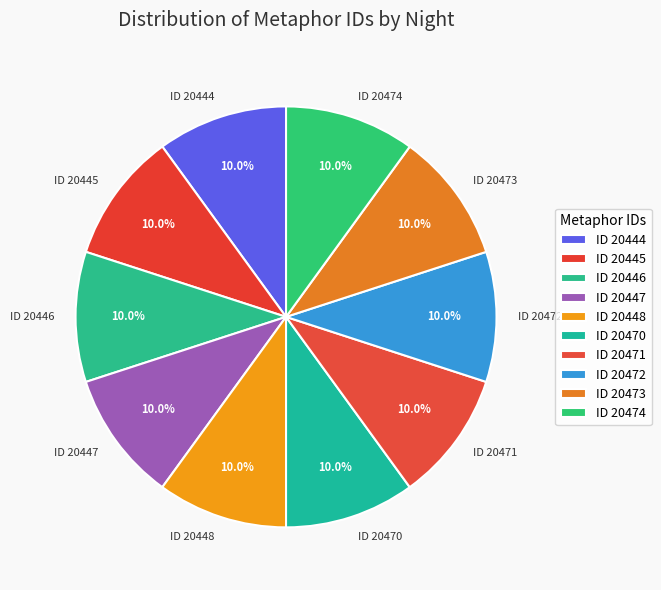

Approximately how many times larger is the value at ID 20444 compared to ID 20471?

1.0